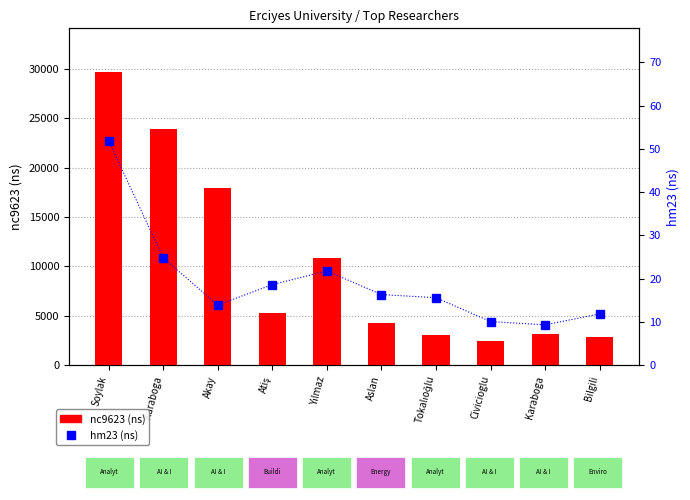

Between Karaboga and Atiş, which is larger?

Karaboga